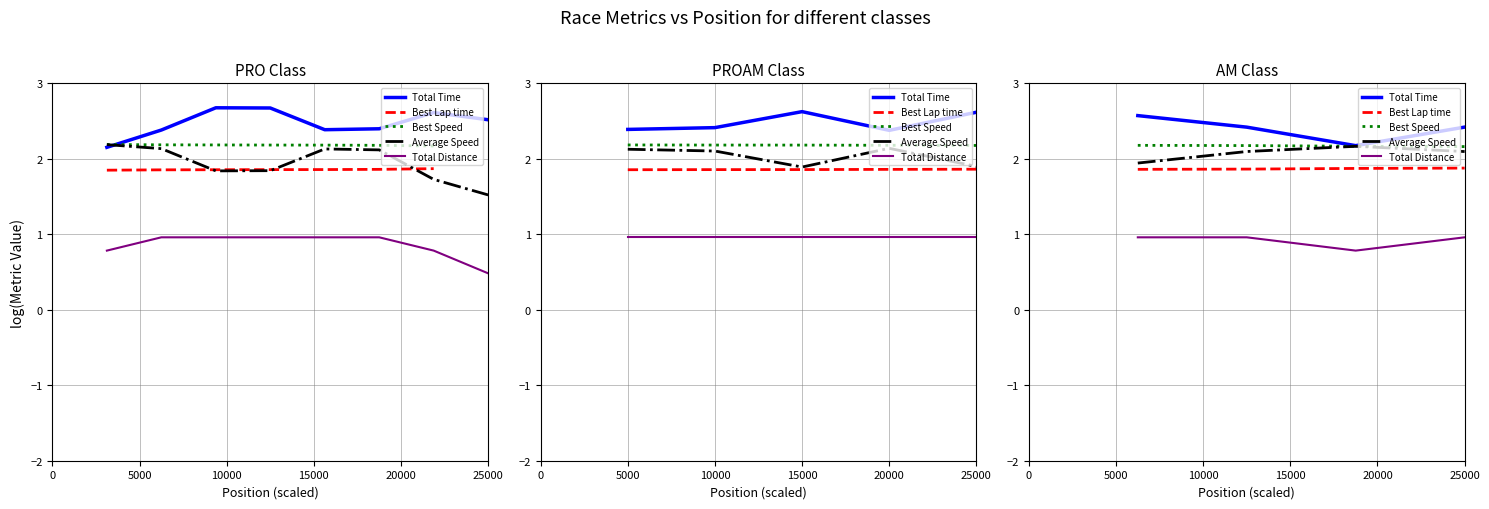

How many interior local valleys does the Total Distance series have?

1